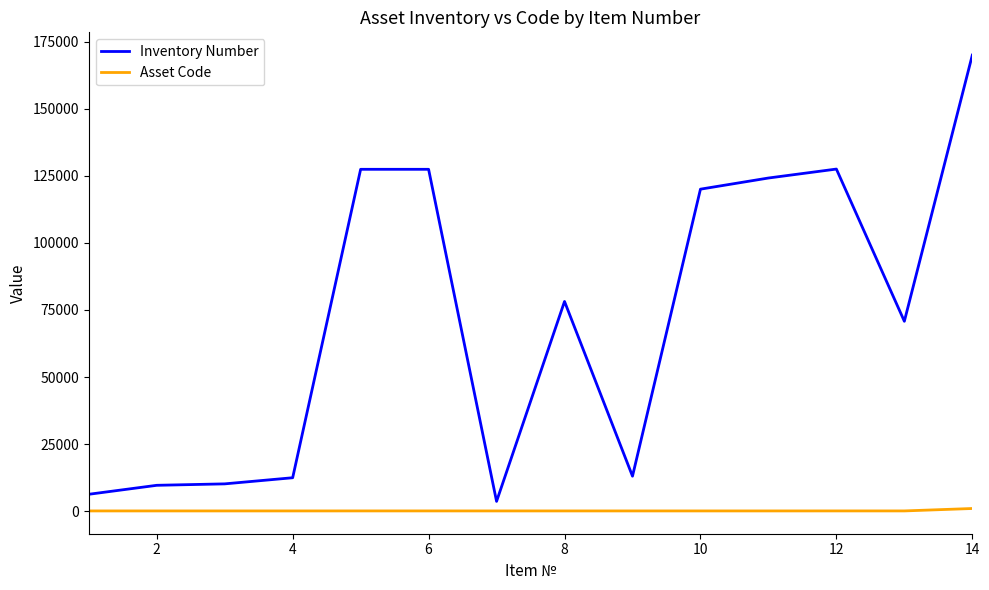

What are all the series names shown in the legend?

Inventory Number, Asset Code